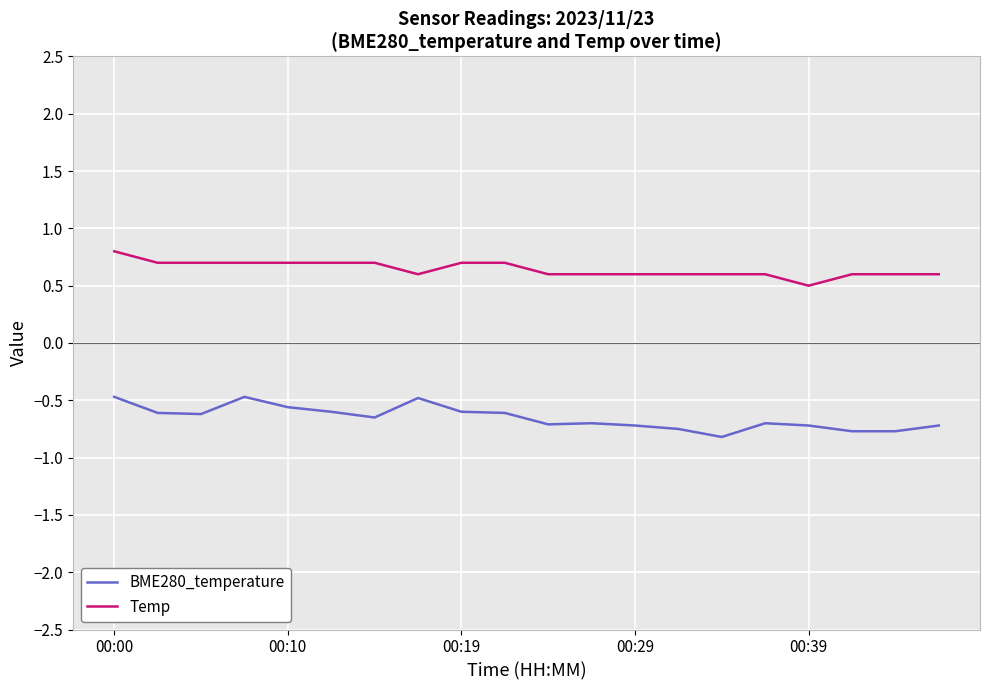

What is the sum of all Temp values?

12.9